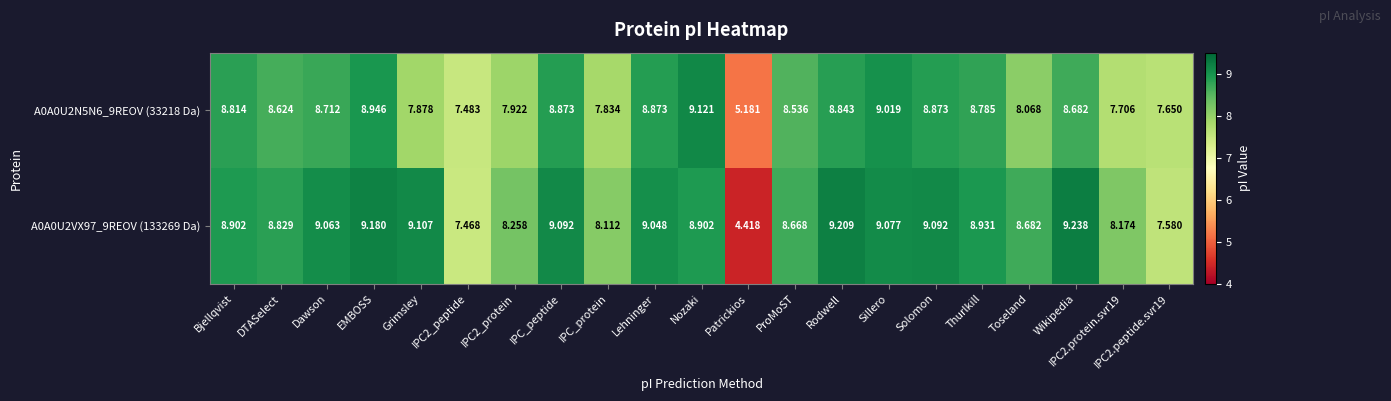

What is the total value across all series at DTASelect?

17.5